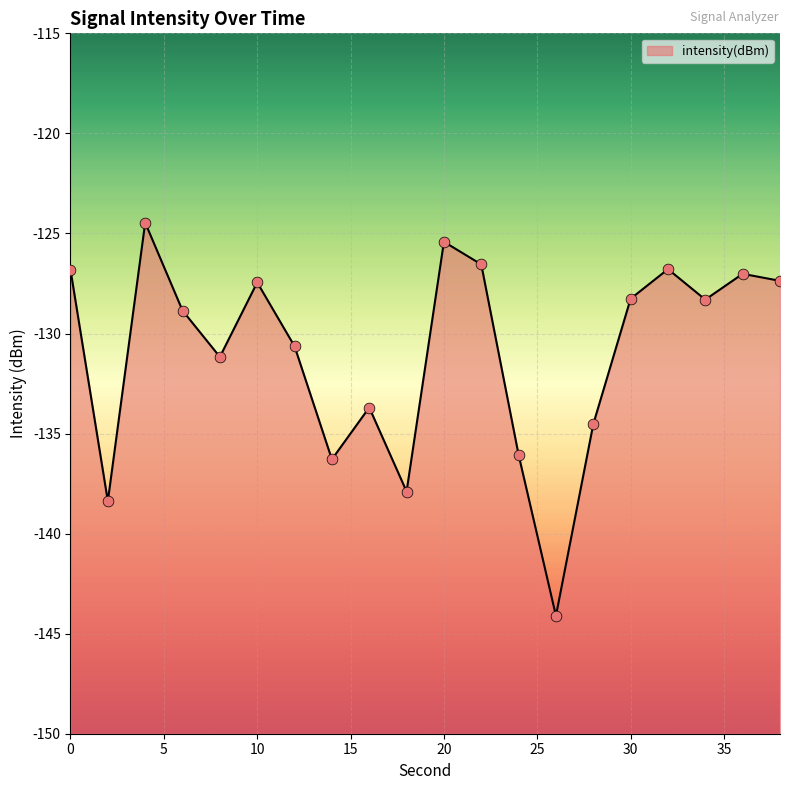

What is the change in value from 16 to 36?

+6.7